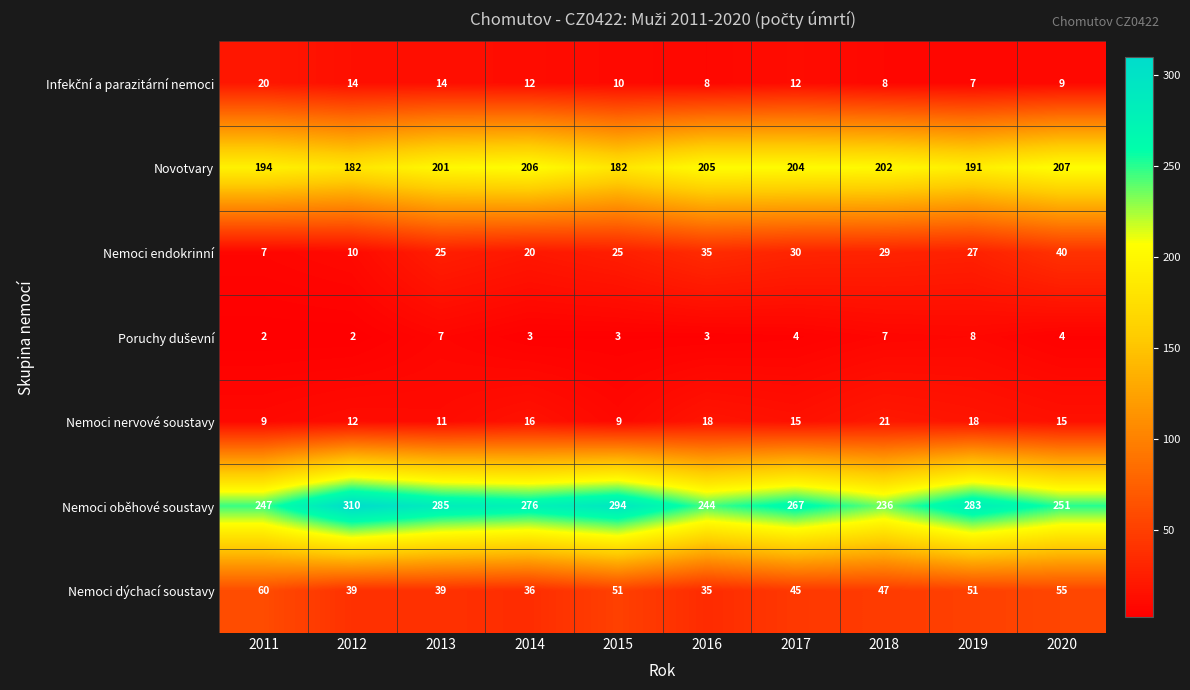

Rank the categories by Nemoci oběhové soustavy value from lowest to highest.

2018, 2016, 2011, 2020, 2017, 2014, 2019, 2013, 2015, 2012